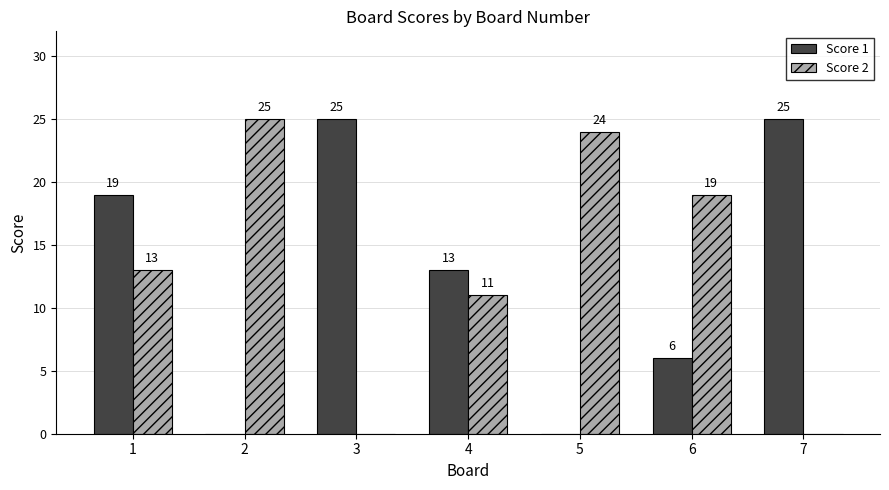

Reading left to right, list all the values displayed in this chart.

Score 1: 19	0	25	13	0	6	25
Score 2: 13	25	0	11	24	19	0